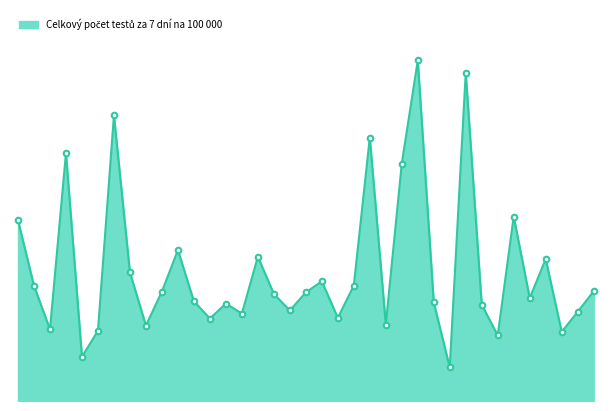

Is this an area chart (filled region under the line)?

Yes